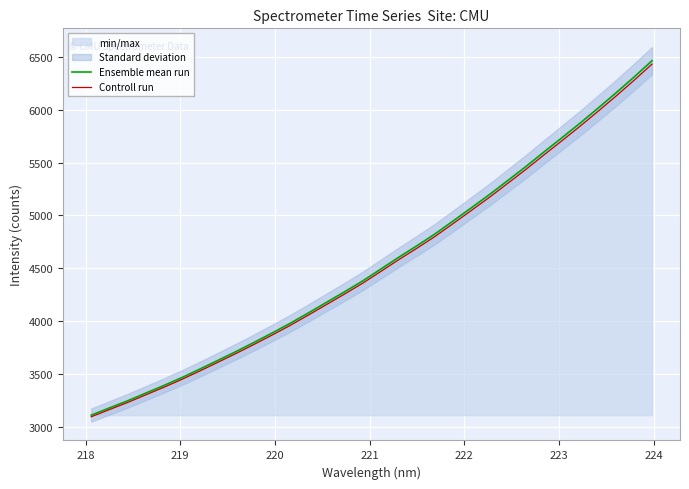

Is this an area chart (filled region under the line)?

No